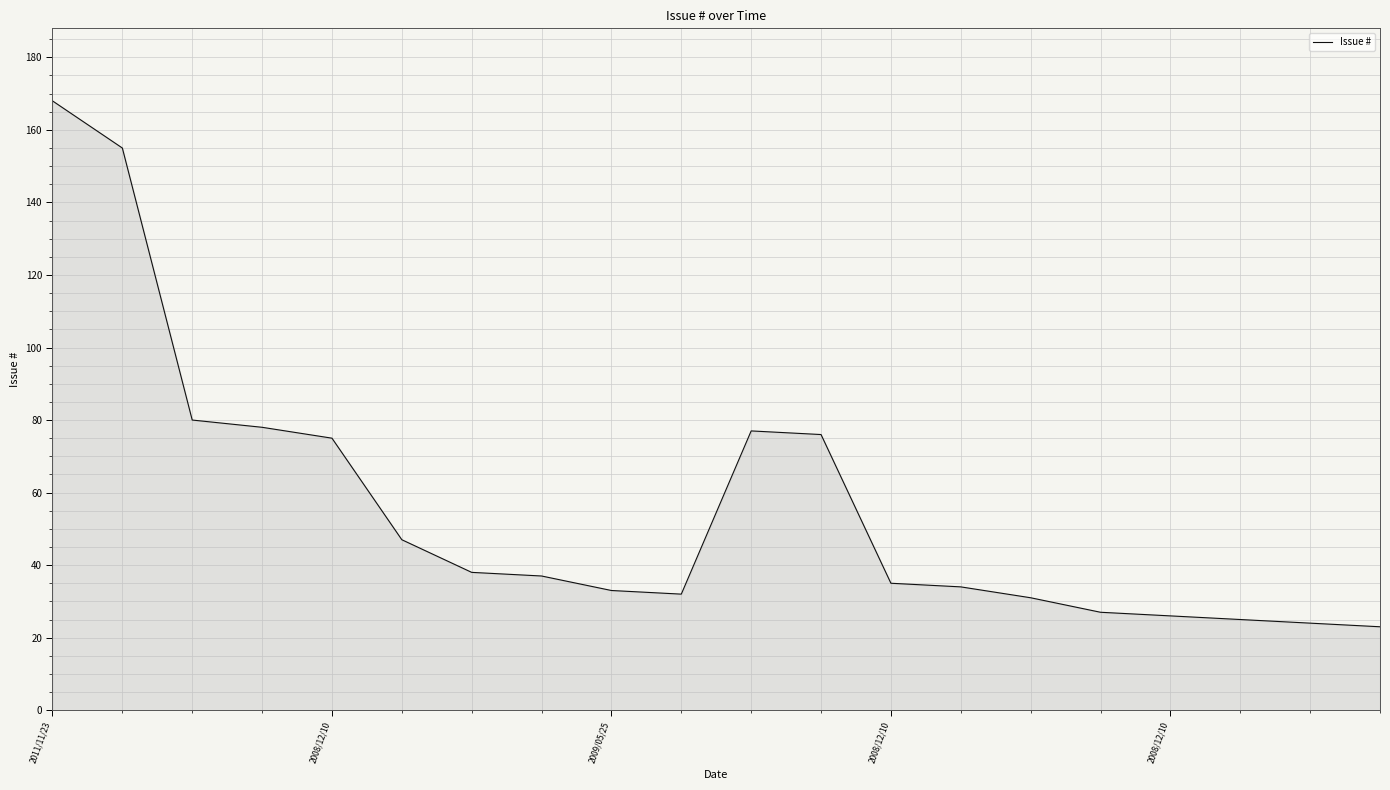

What is the smallest value displayed?

23